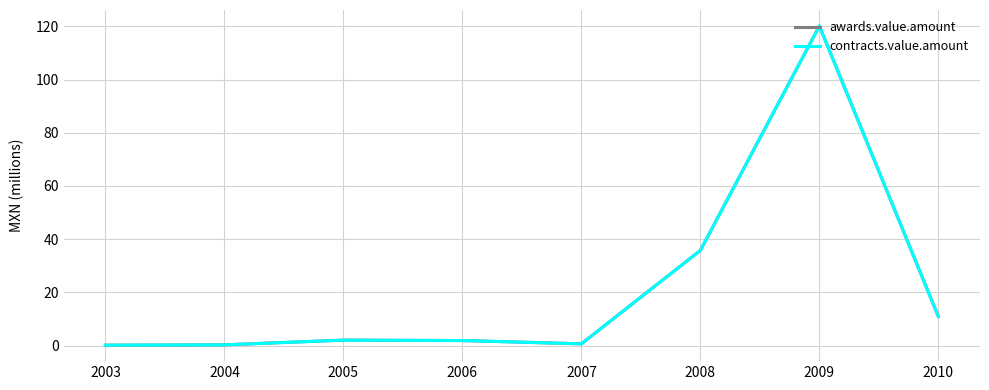

True or false: contracts.value.amount has a value of 0.9 at 2005.

False